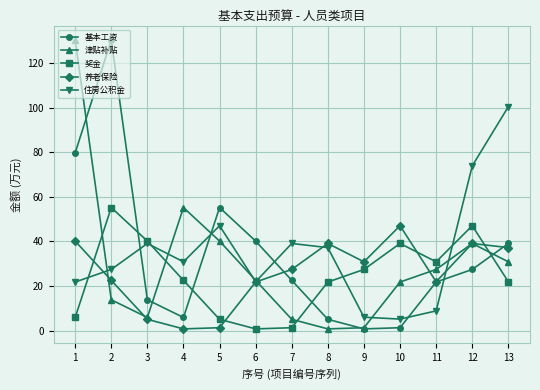

How many times do 住房公积金 and 基本工资 cross each other?

5